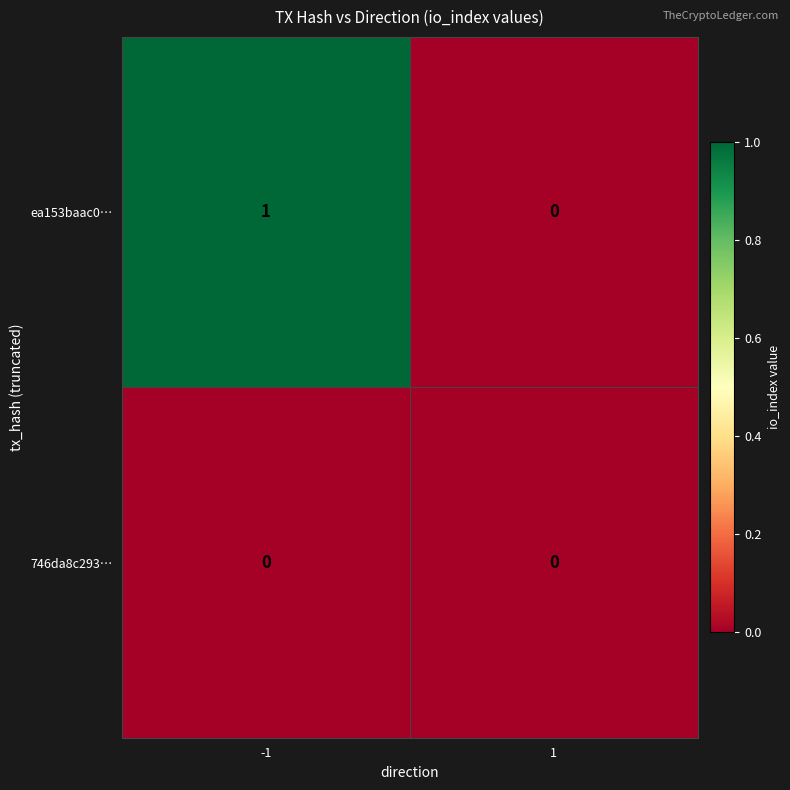

Rank the series at -1 from highest to lowest value.

ea153baac0…, 746da8c293…